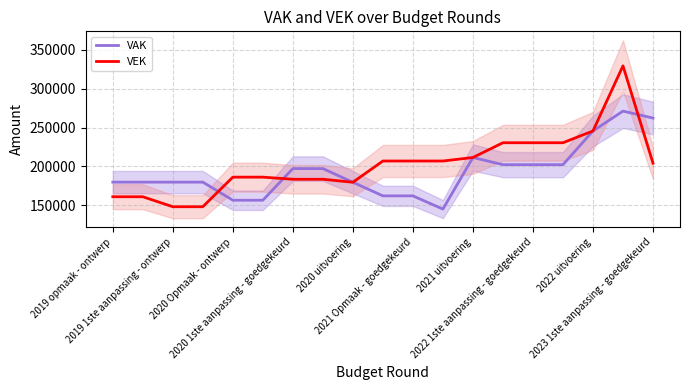

How many data points in VEK are above 204209?

9